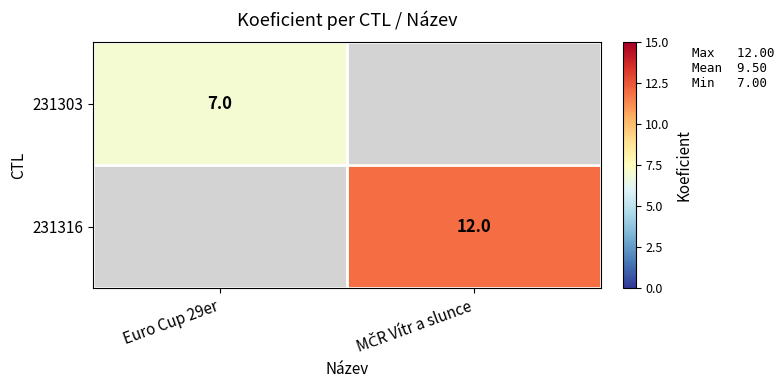

The 231303 series shows 7 at Euro Cup 29er. True or false?

True